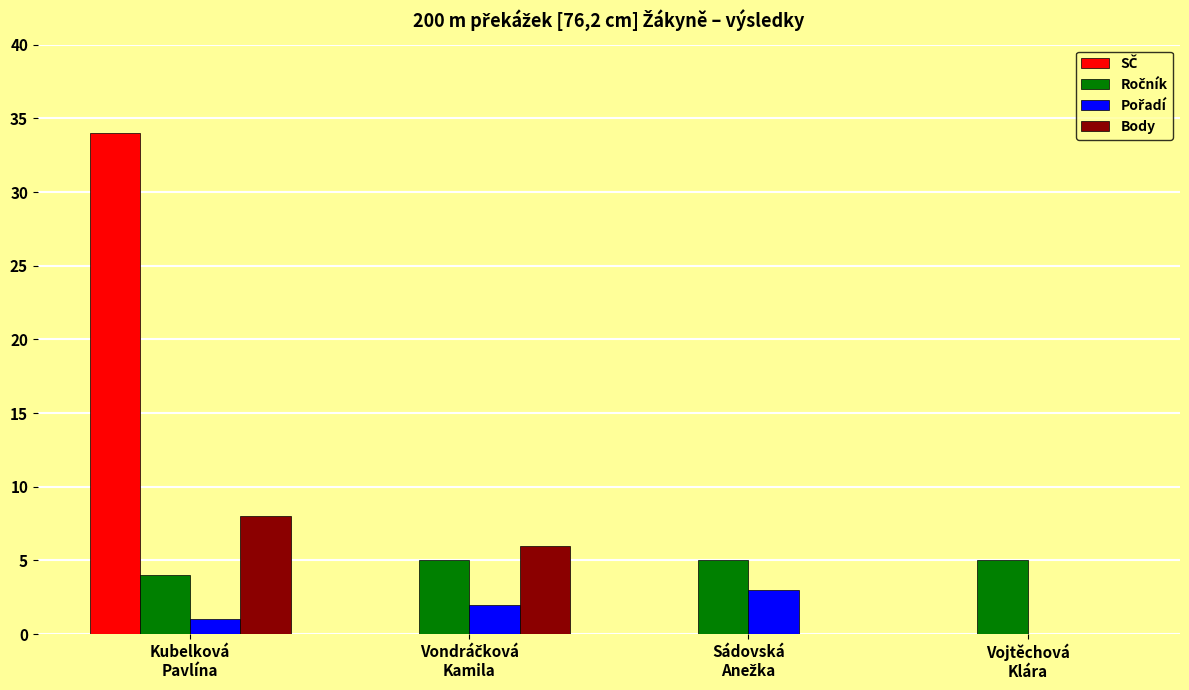

What is the greatest value displayed?

34